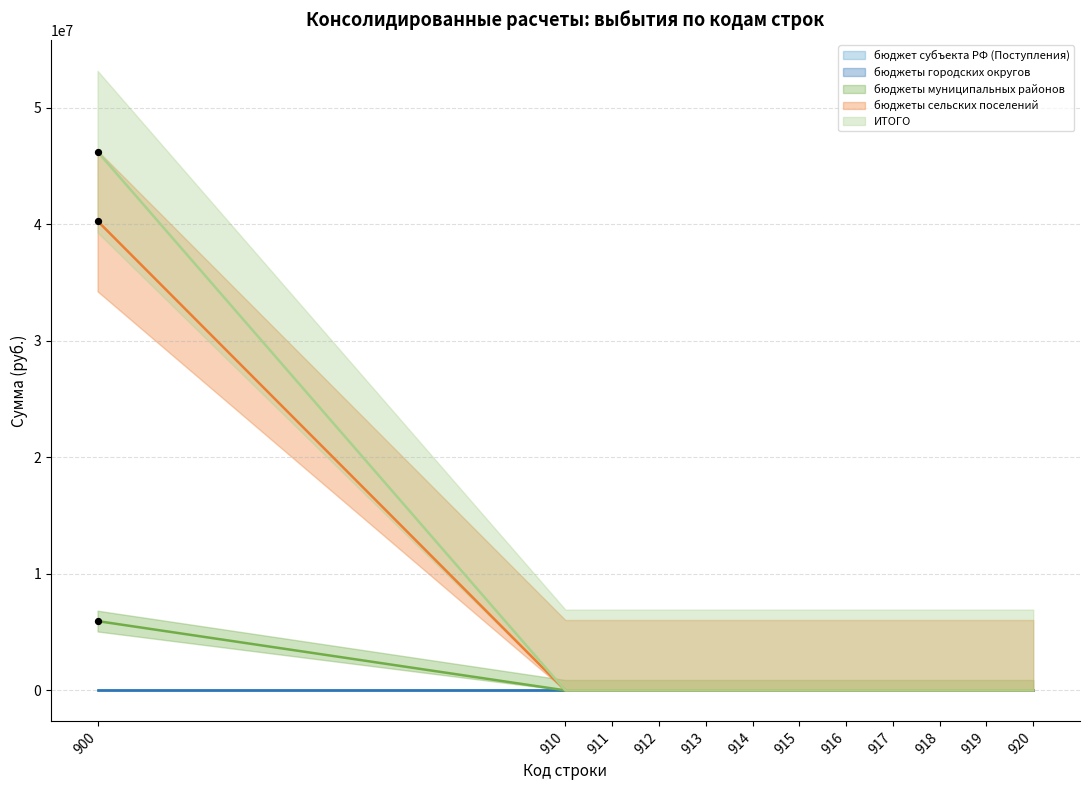

Which series contains the lowest Y value?

бюджеты муниципальных районов